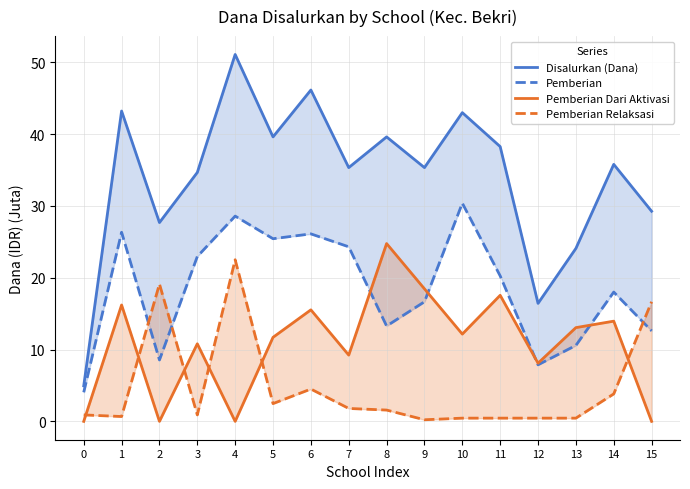

How many values in Pemberian Dari Aktivasi are above zero?

12